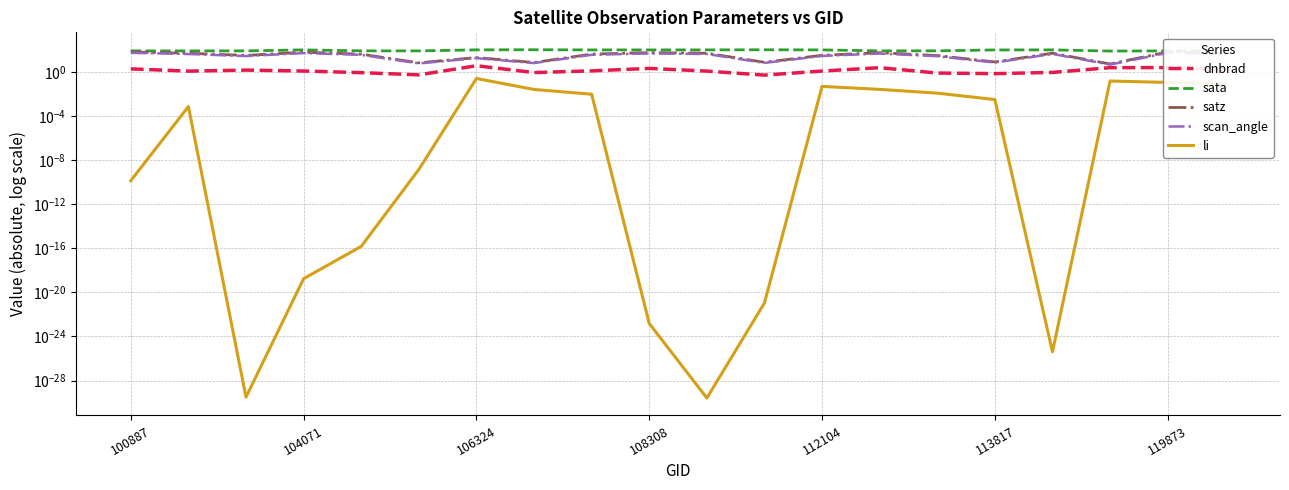

Which series has the largest range (max minus min)?

satz